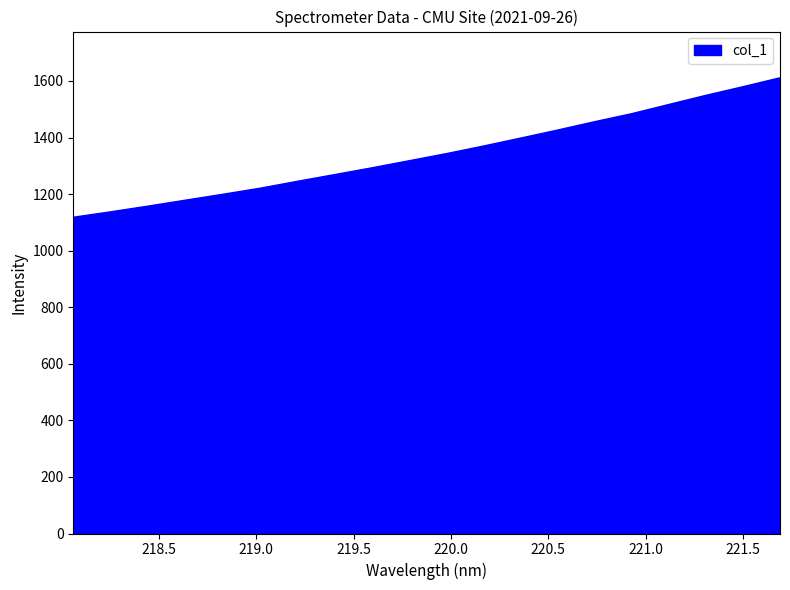

Approximately how many times larger is the value at 221.4993 compared to 218.6332?

1.3